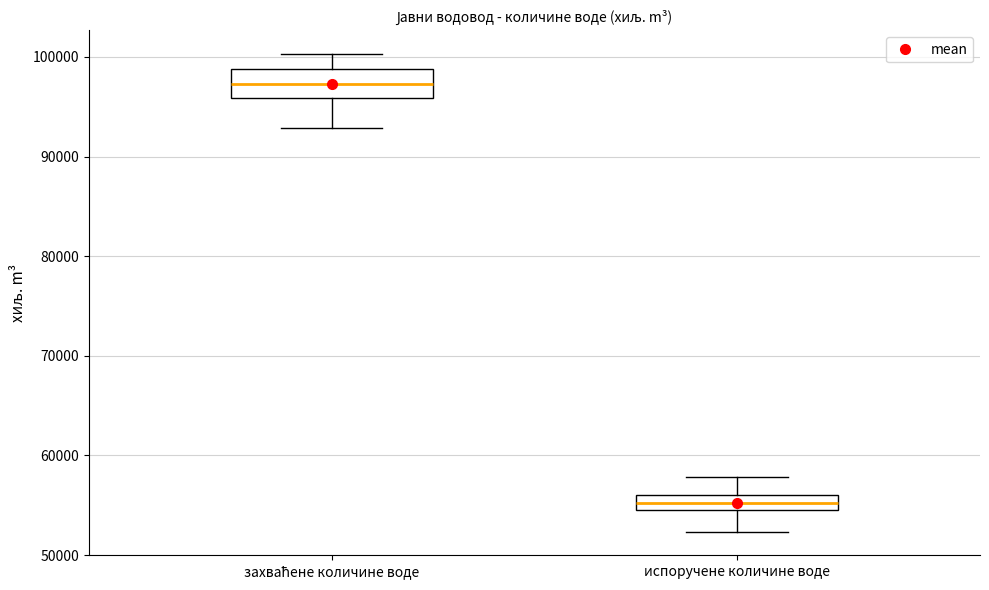

Which box is the tallest, from its lower edge to its upper edge?

захваћене количине воде